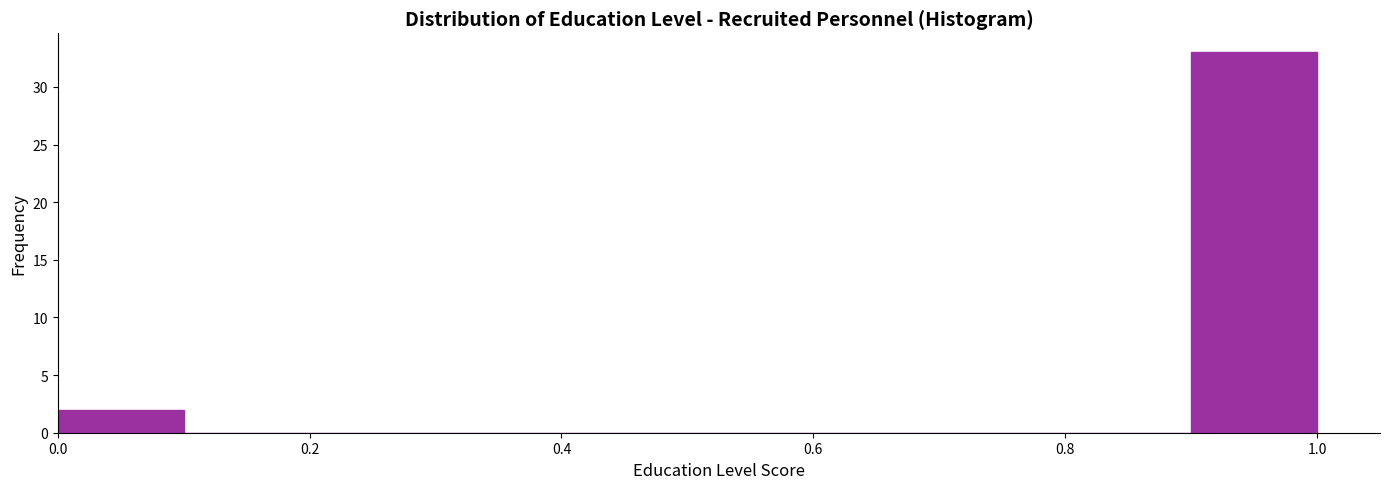

Which range on the x-axis has the tallest bar?

0.9 to 1.0